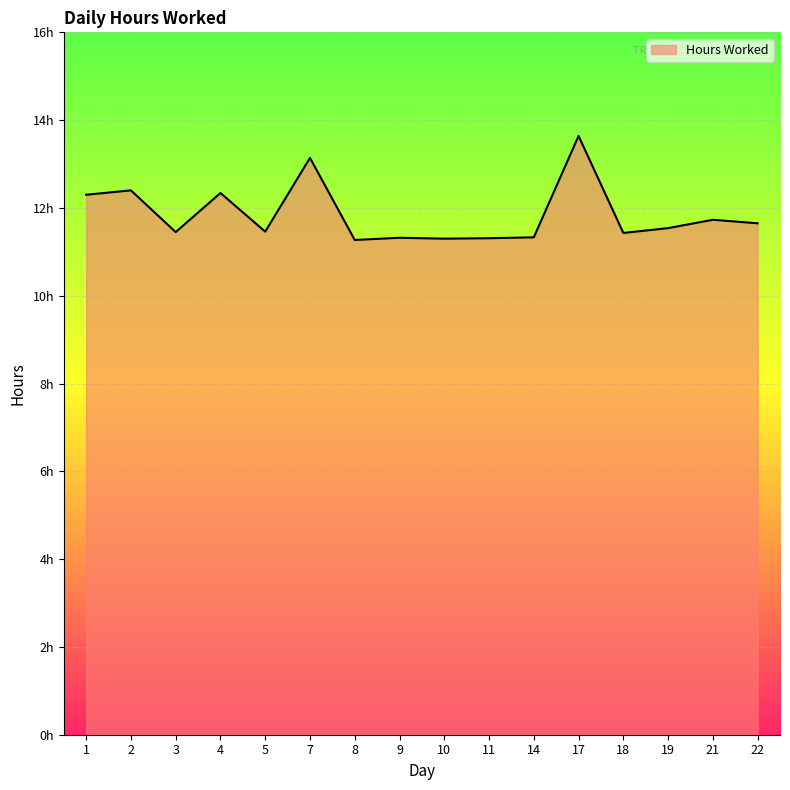

Is this an area chart (filled region under the line)?

Yes